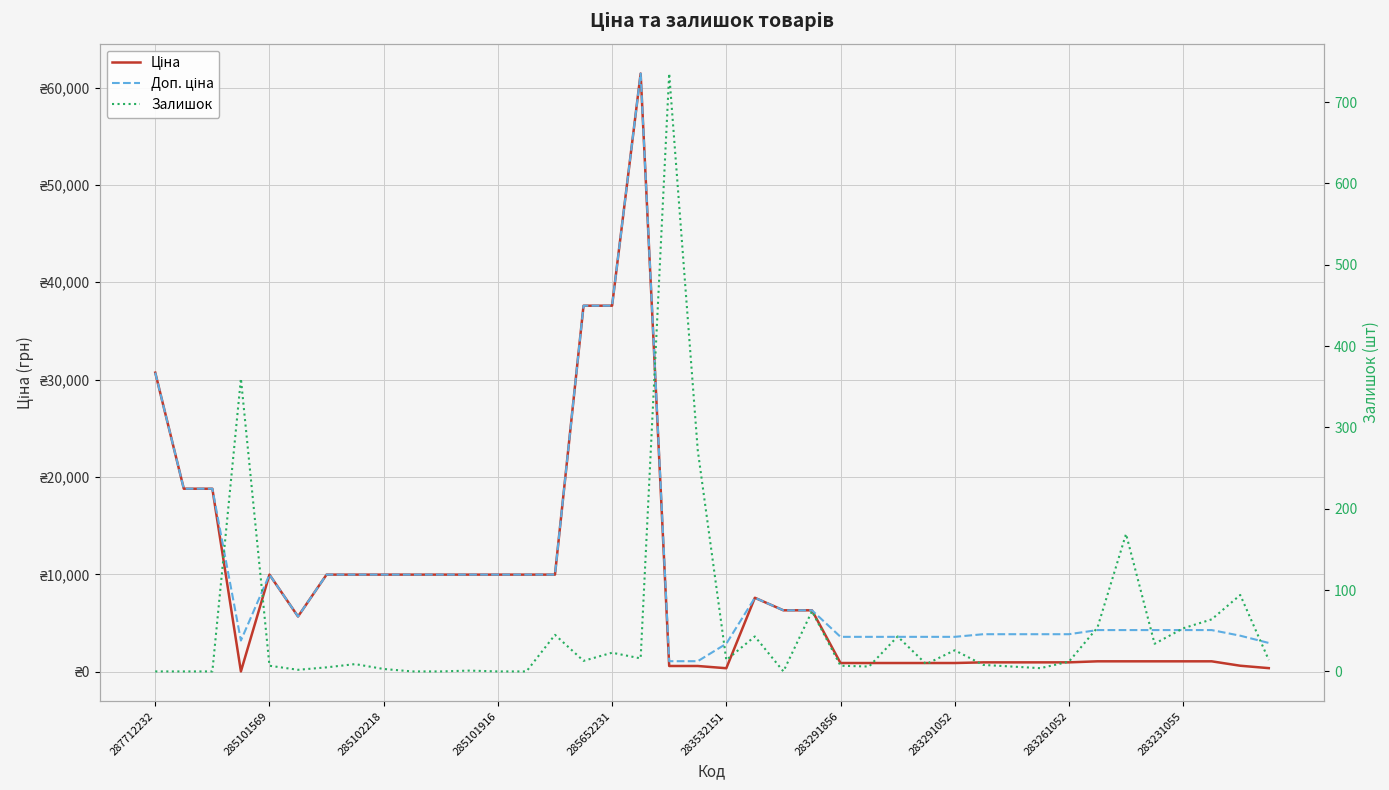

True or false: Ціна and Залишок intersect in this chart.

True